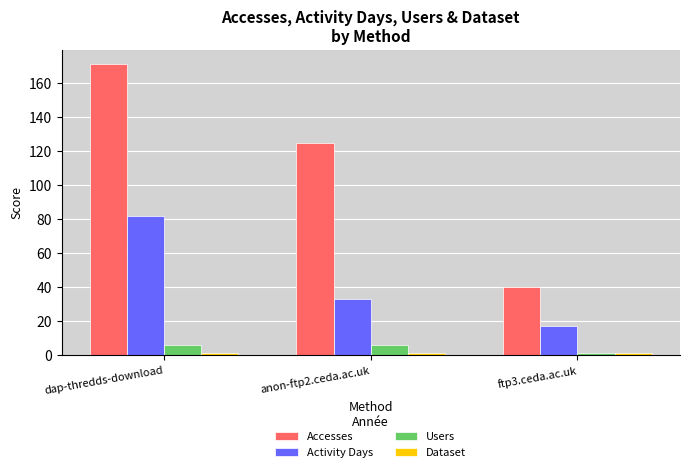

What is the difference between the maximum and minimum values in the Users series?

5